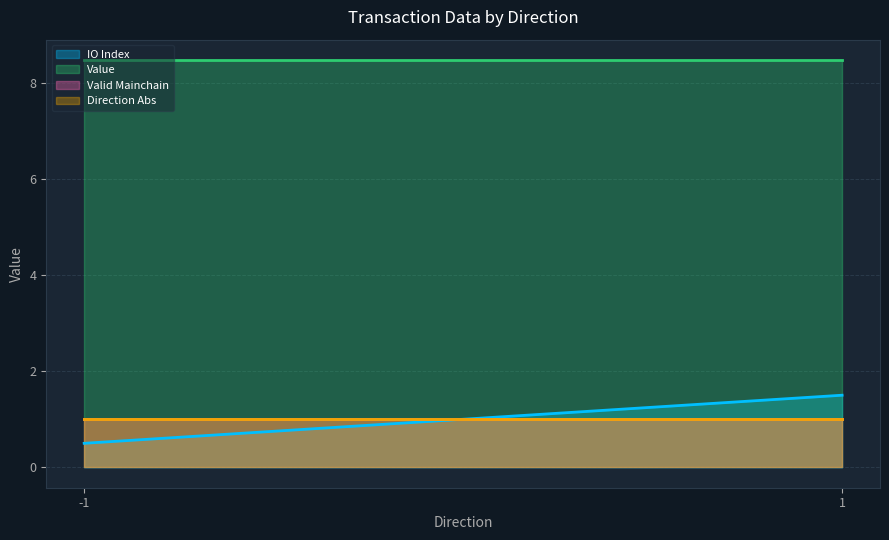

List the series in order of their peak value, highest first.

value, io_index, valid_mainchain, direction